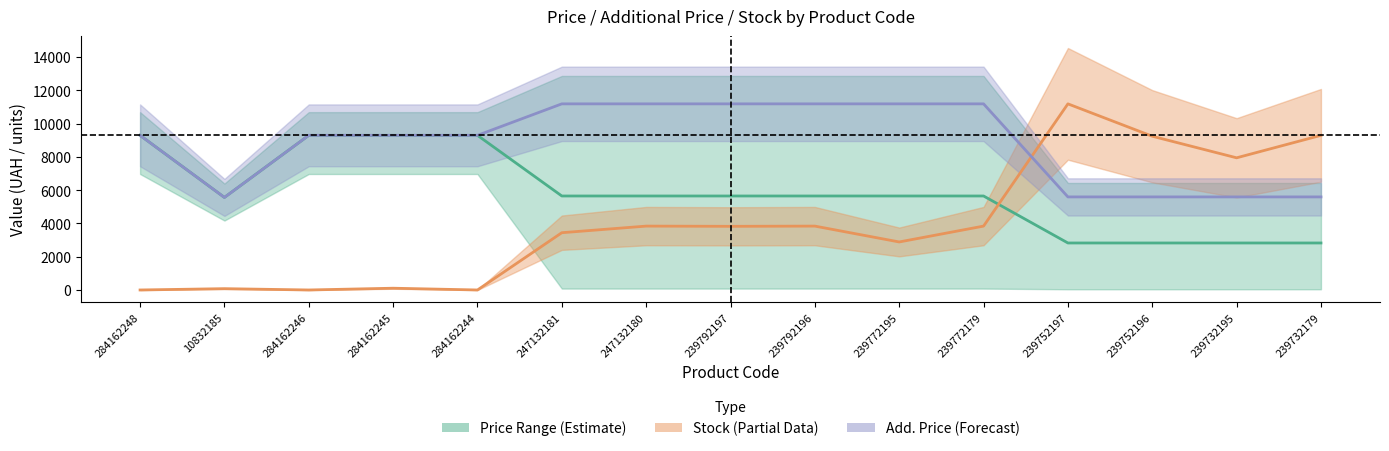

What is the spread (max minus min) of values at 284162245?

9184.6